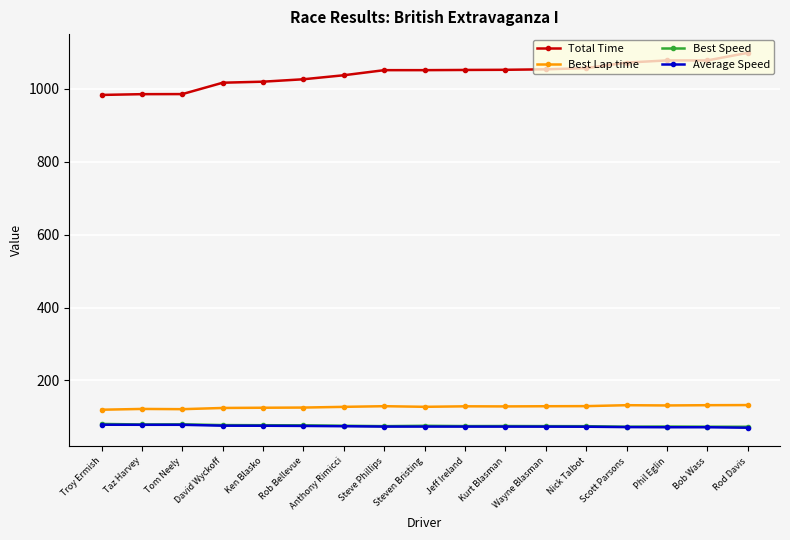

At which label does Total Time first exceed 1051?

Steve Phillips